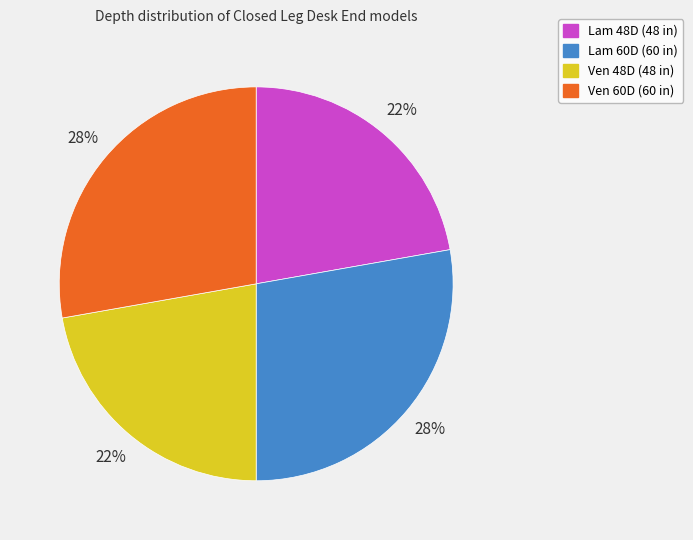

The Lam 48D slice represents 22% of the pie. True or false?

True